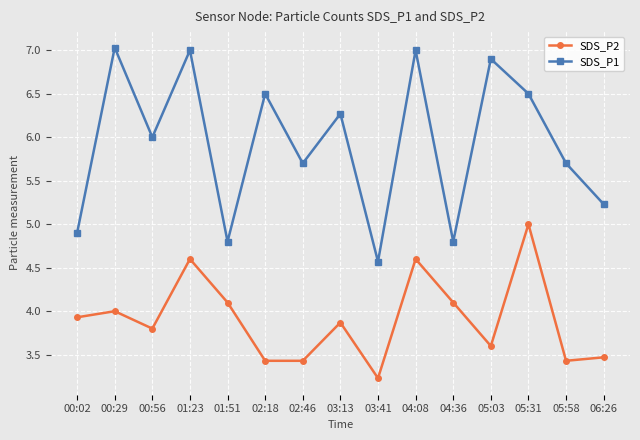

At which label does SDS_P2 reach its minimum?

03:41